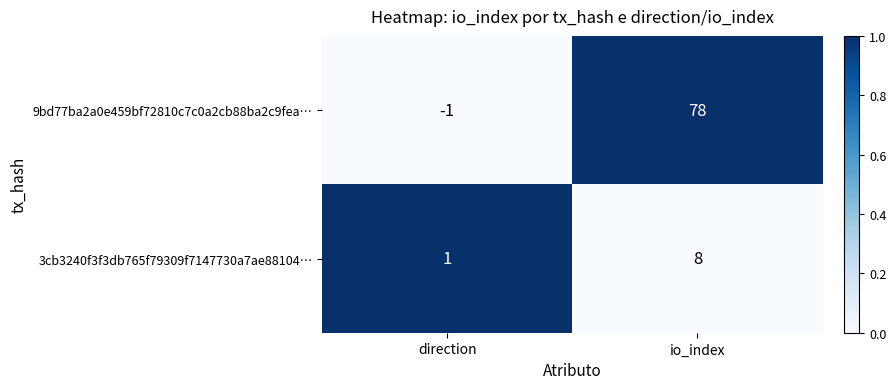

Which series changed the most between direction and io_index?

9bd77ba2a0e459bf72810c7c0a2cb88ba2c9fea…